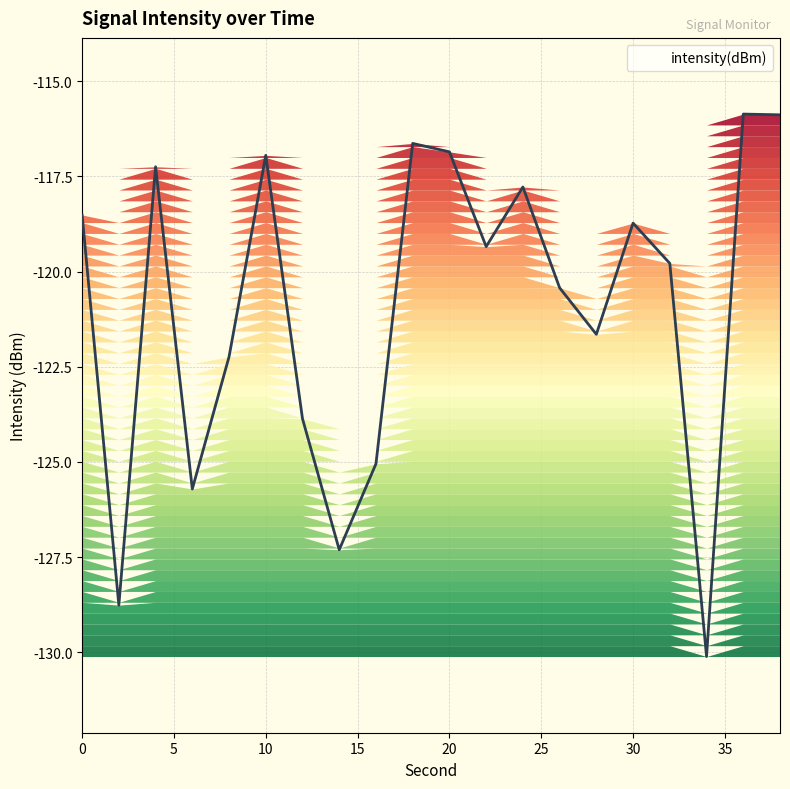

What is the maximum value shown in the chart?

-115.9